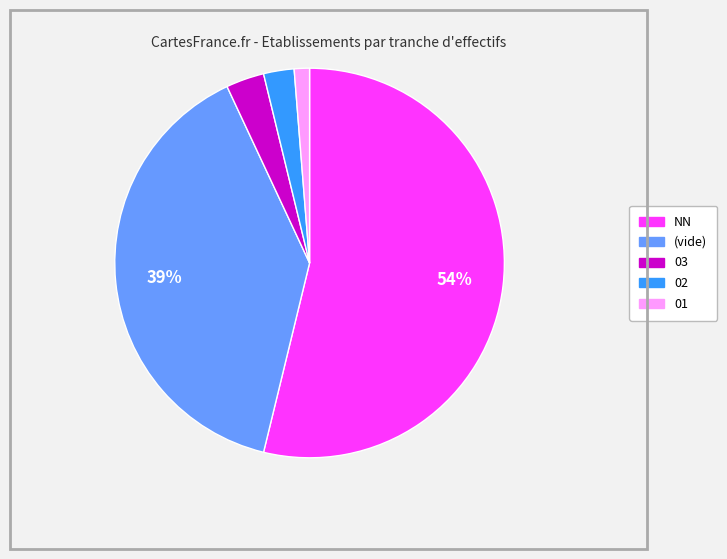

Does any single category account for the majority?

Yes